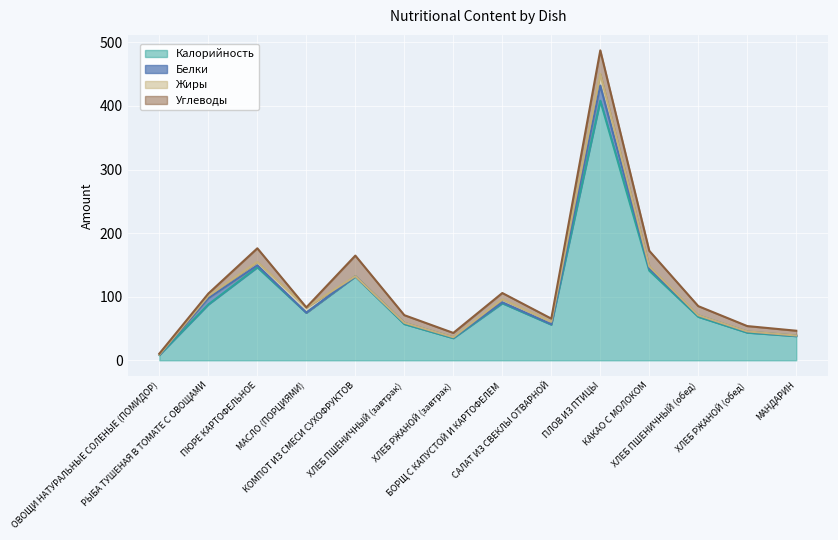

Reading right to left, what are all the values shown in this chart?

Калорийность: МАНДАРИН=38.0	ХЛЕБ РЖАНОЙ (обед)=43.5	ХЛЕБ ПШЕНИЧНЫЙ (обед)=68.4	КАКАО С МОЛОКОМ=141.0	ПЛОВ ИЗ ПТИЦЫ=408.3	САЛАТ ИЗ СВЕКЛЫ ОТВАРНОЙ=56.1	БОРЩ С КАПУСТОЙ И КАРТОФЕЛЕМ=89.7	ХЛЕБ РЖАНОЙ (завтрак)=34.8	ХЛЕБ ПШЕНИЧНЫЙ (завтрак)=57.0	КОМПОТ ИЗ СМЕСИ СУХОФРУКТОВ=131.7	МАСЛО (ПОРЦИЯМИ)=74.8	ПЮРЕ КАРТОФЕЛЬНОЕ=146.3	РЫБА ТУШЕНАЯ В ТОМАТЕ С ОВОЩАМИ=87.8	ОВОЩИ НАТУРАЛЬНЫЕ СОЛЕНЫЕ (ПОМИДОР)=8.4
Белки: МАНДАРИН=0.8	ХЛЕБ РЖАНОЙ (обед)=1.7	ХЛЕБ ПШЕНИЧНЫЙ (обед)=2.2	КАКАО С МОЛОКОМ=3.8	ПЛОВ ИЗ ПТИЦЫ=23.9	САЛАТ ИЗ СВЕКЛЫ ОТВАРНОЙ=0.8	БОРЩ С КАПУСТОЙ И КАРТОФЕЛЕМ=1.6	ХЛЕБ РЖАНОЙ (завтрак)=1.3	ХЛЕБ ПШЕНИЧНЫЙ (завтрак)=1.9	КОМПОТ ИЗ СМЕСИ СУХОФРУКТОВ=0.6	МАСЛО (ПОРЦИЯМИ)=0.1	ПЮРЕ КАРТОФЕЛЬНОЕ=3.2	РЫБА ТУШЕНАЯ В ТОМАТЕ С ОВОЩАМИ=9.8	ОВОЩИ НАТУРАЛЬНЫЕ СОЛЕНЫЕ (ПОМИДОР)=0.7
Жиры: МАНДАРИН=0.2	ХЛЕБ РЖАНОЙ (обед)=0.3	ХЛЕБ ПШЕНИЧНЫЙ (обед)=0.2	КАКАО С МОЛОКОМ=3.0	ПЛОВ ИЗ ПТИЦЫ=18.3	САЛАТ ИЗ СВЕКЛЫ ОТВАРНОЙ=3.7	БОРЩ С КАПУСТОЙ И КАРТОФЕЛЕМ=4.6	ХЛЕБ РЖАНОЙ (завтрак)=0.2	ХЛЕБ ПШЕНИЧНЫЙ (завтрак)=0.2	КОМПОТ ИЗ СМЕСИ СУХОФРУКТОВ=0.0	МАСЛО (ПОРЦИЯМИ)=8.2	ПЮРЕ КАРТОФЕЛЬНОЕ=5.3	РЫБА ТУШЕНАЯ В ТОМАТЕ С ОВОЩАМИ=3.6	ОВОЩИ НАТУРАЛЬНЫЕ СОЛЕНЫЕ (ПОМИДОР)=0.0
Углеводы: МАНДАРИН=7.5	ХЛЕБ РЖАНОЙ (обед)=8.3	ХЛЕБ ПШЕНИЧНЫЙ (обед)=14.3	КАКАО С МОЛОКОМ=24.4	ПЛОВ ИЗ ПТИЦЫ=37.0	САЛАТ ИЗ СВЕКЛЫ ОТВАРНОЙ=5.0	БОРЩ С КАПУСТОЙ И КАРТОФЕЛЕМ=9.9	ХЛЕБ РЖАНОЙ (завтрак)=6.7	ХЛЕБ ПШЕНИЧНЫЙ (завтрак)=11.9	КОМПОТ ИЗ СМЕСИ СУХОФРУКТОВ=32.4	МАСЛО (ПОРЦИЯМИ)=0.1	ПЮРЕ КАРТОФЕЛЬНОЕ=21.4	РЫБА ТУШЕНАЯ В ТОМАТЕ С ОВОЩАМИ=3.7	ОВОЩИ НАТУРАЛЬНЫЕ СОЛЕНЫЕ (ПОМИДОР)=1.4